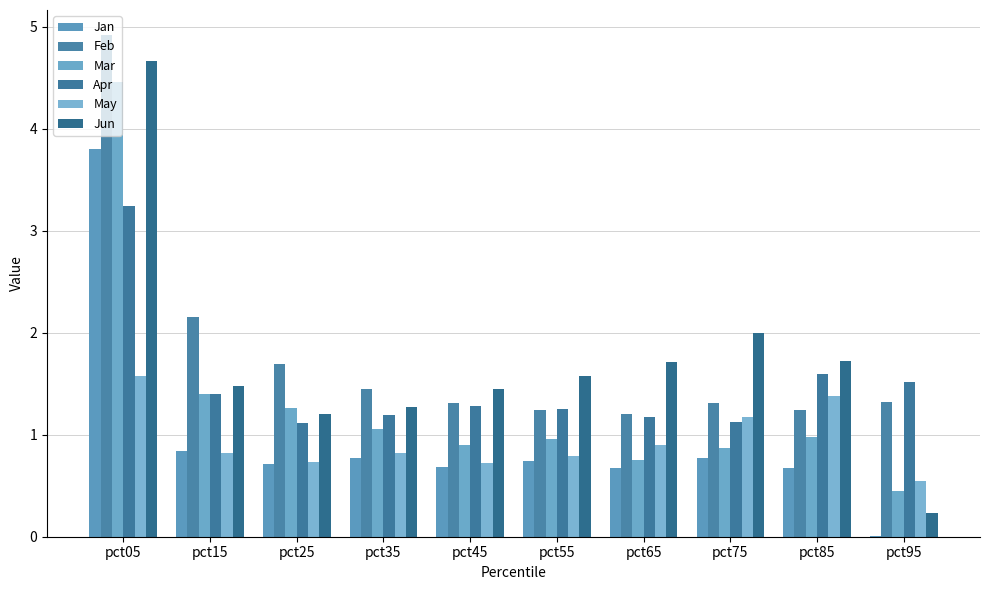

Reading right to left, what are all the values shown in this chart?

Jan: pct95=0.0	pct85=0.7	pct75=0.8	pct65=0.7	pct55=0.7	pct45=0.7	pct35=0.8	pct25=0.7	pct15=0.8	pct05=3.8
Feb: pct95=1.3	pct85=1.2	pct75=1.3	pct65=1.2	pct55=1.2	pct45=1.3	pct35=1.5	pct25=1.7	pct15=2.2	pct05=4.9
Mar: pct95=0.5	pct85=1.0	pct75=0.9	pct65=0.8	pct55=1.0	pct45=0.9	pct35=1.1	pct25=1.3	pct15=1.4	pct05=4.5
Apr: pct95=1.5	pct85=1.6	pct75=1.1	pct65=1.2	pct55=1.2	pct45=1.3	pct35=1.2	pct25=1.1	pct15=1.4	pct05=3.2
May: pct95=0.5	pct85=1.4	pct75=1.2	pct65=0.9	pct55=0.8	pct45=0.7	pct35=0.8	pct25=0.7	pct15=0.8	pct05=1.6
Jun: pct95=0.2	pct85=1.7	pct75=2.0	pct65=1.7	pct55=1.6	pct45=1.4	pct35=1.3	pct25=1.2	pct15=1.5	pct05=4.7